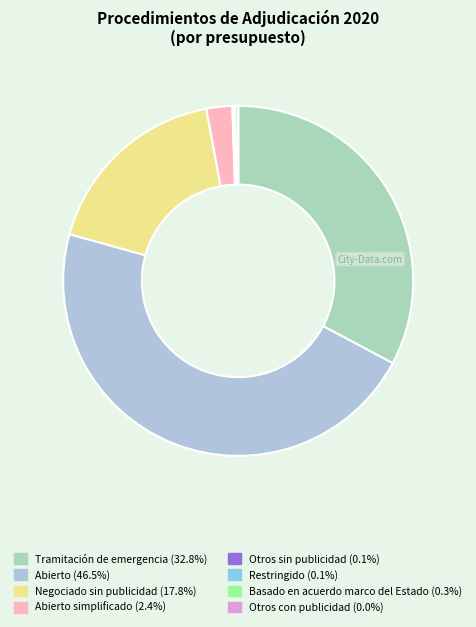

Is there any slice that represents more than half of the pie?

No